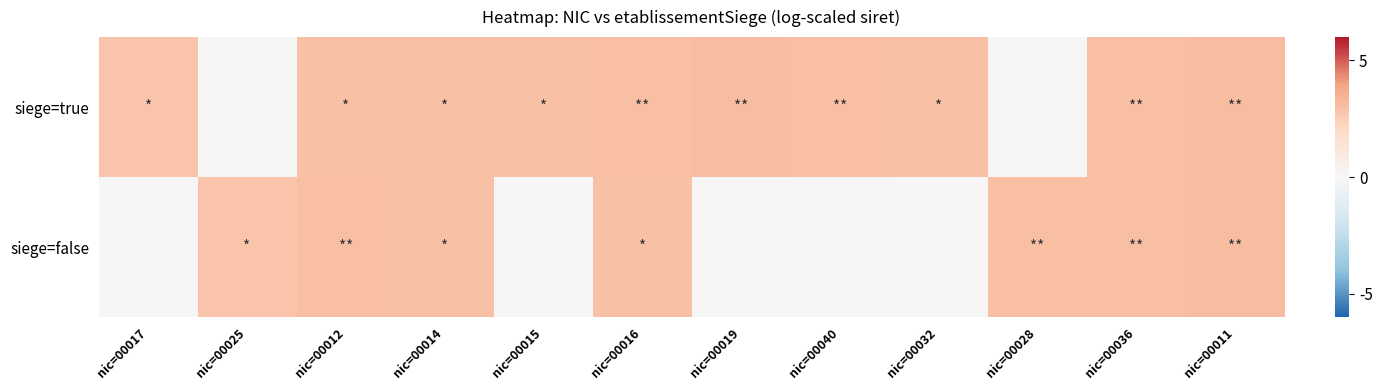

At which category is the sum across all series the highest?

nic=00011